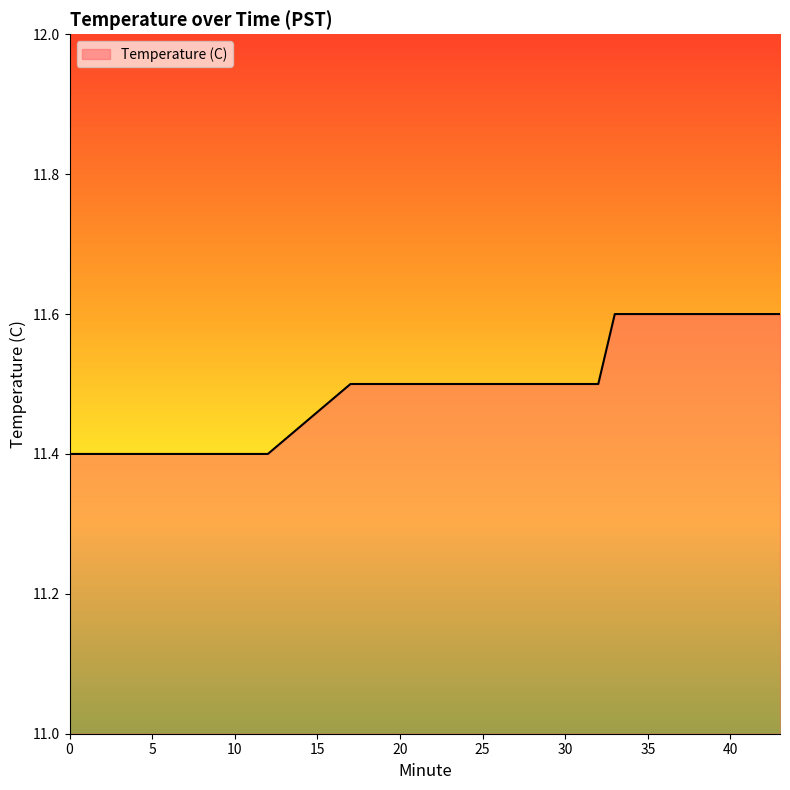

What is the smallest value displayed?

11.4